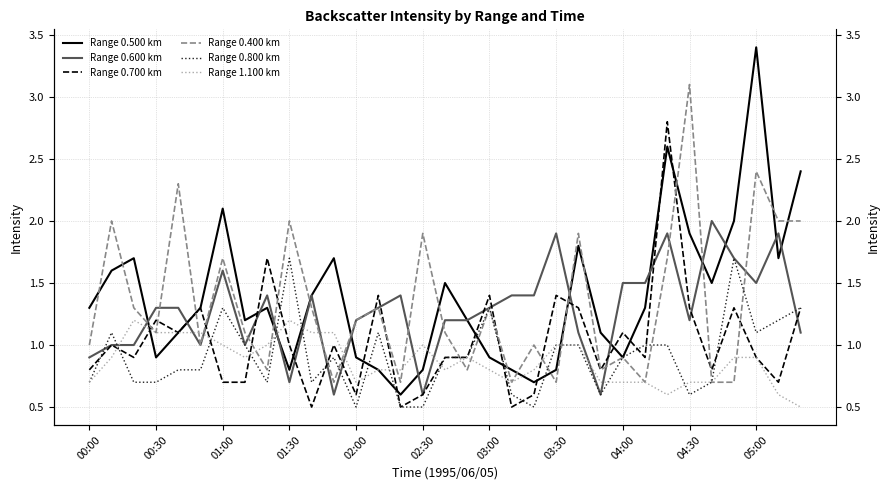

At which category does the chart reach its peak across all series?

05:00